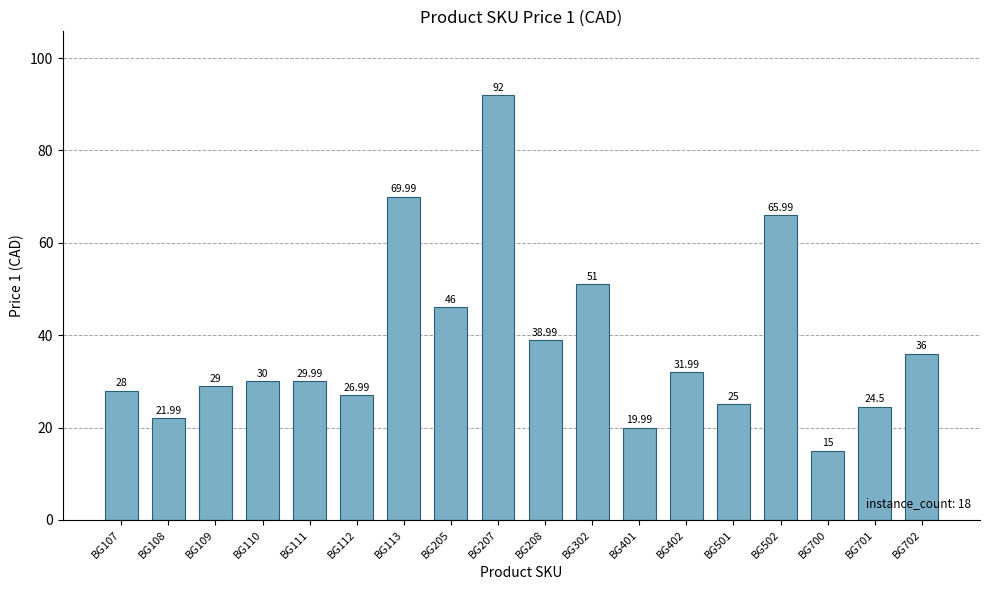

Reading left to right, what are all the values shown in this chart?

28.0	22.0	29.0	30.0	30.0	27.0	70.0	46.0	92.0	39.0	51.0	20.0	32.0	25.0	66.0	15.0	24.5	36.0